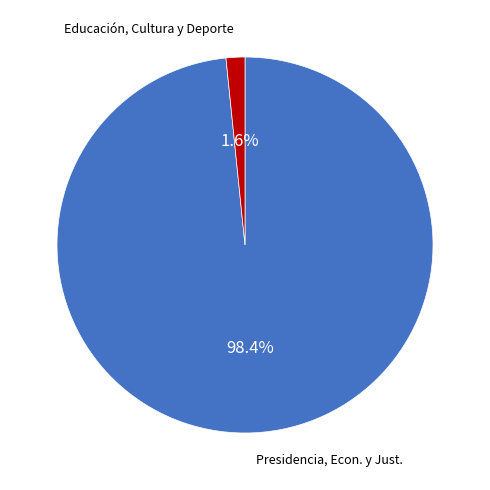

Is there any slice that represents more than half of the pie?

Yes